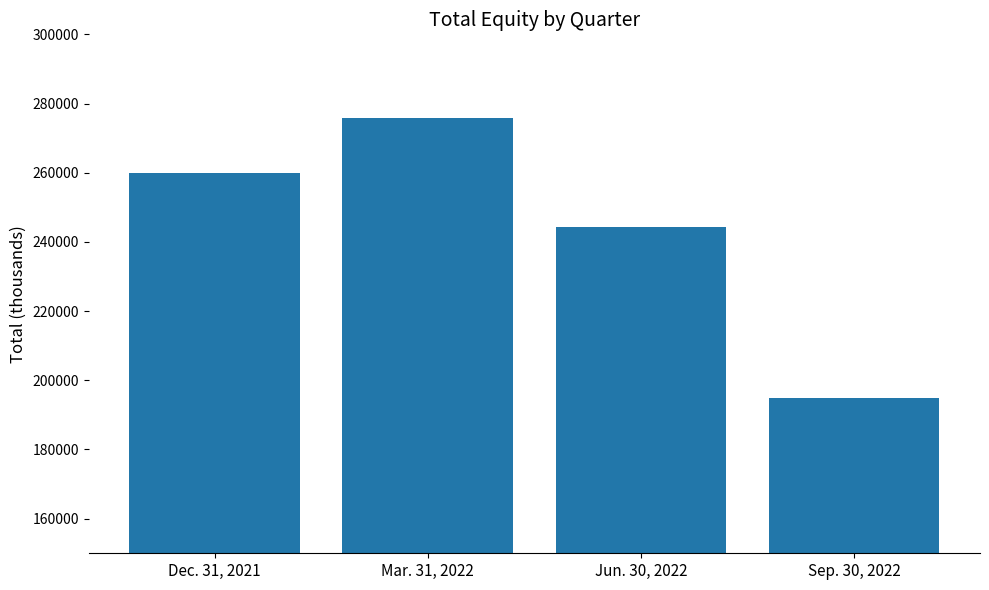

The value at Mar. 31, 2022 is 275815. True or false?

True